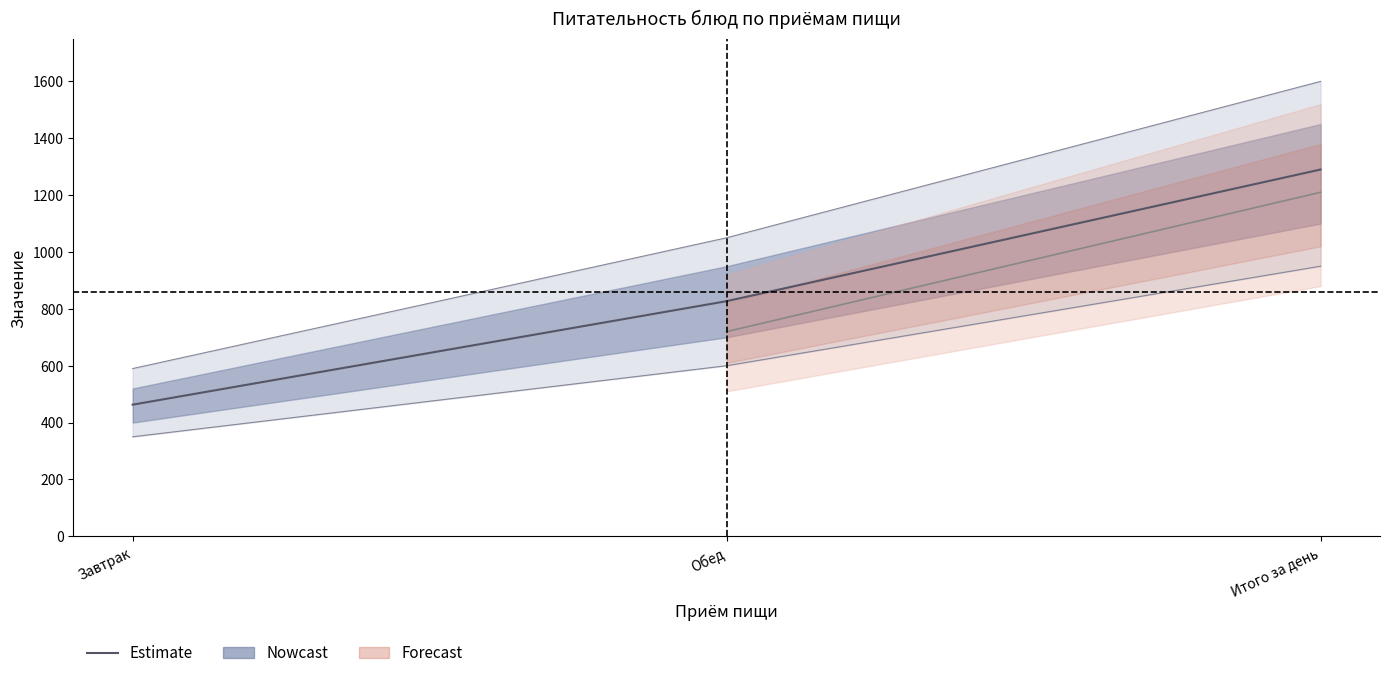

What is the spread (max minus min) of values at Завтрак?

113